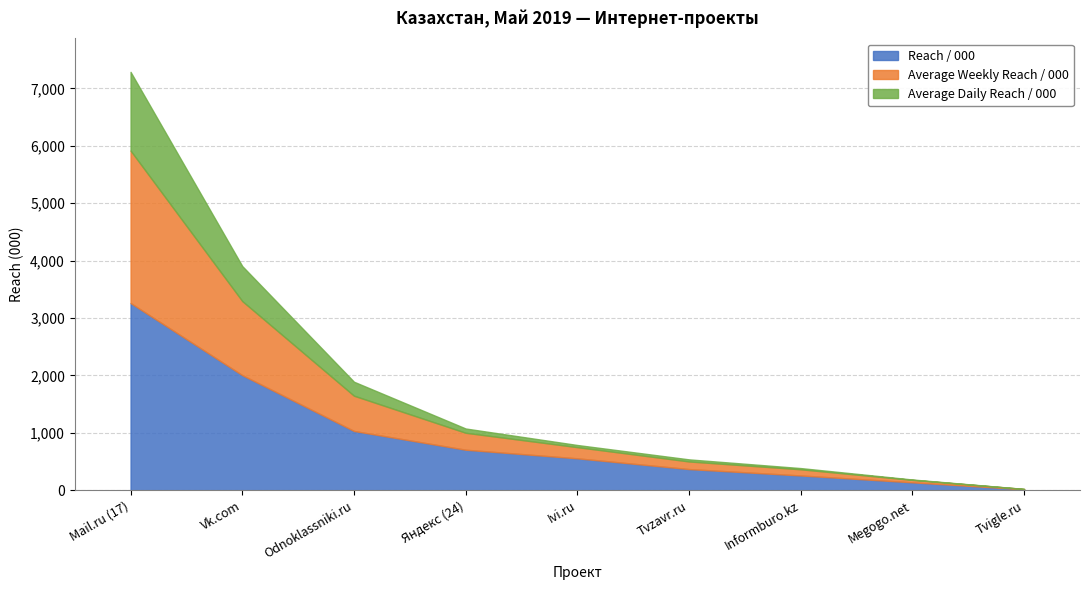

What is the difference between the second highest and second lowest values in the Average Daily Reach / 000 series?

602.7